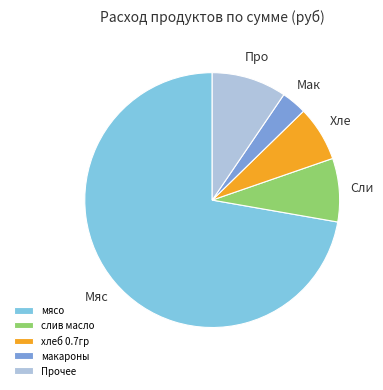

Rank the categories by value from lowest to highest.

макароны, хлеб 0.7гр, слив масло, Прочее, мясо